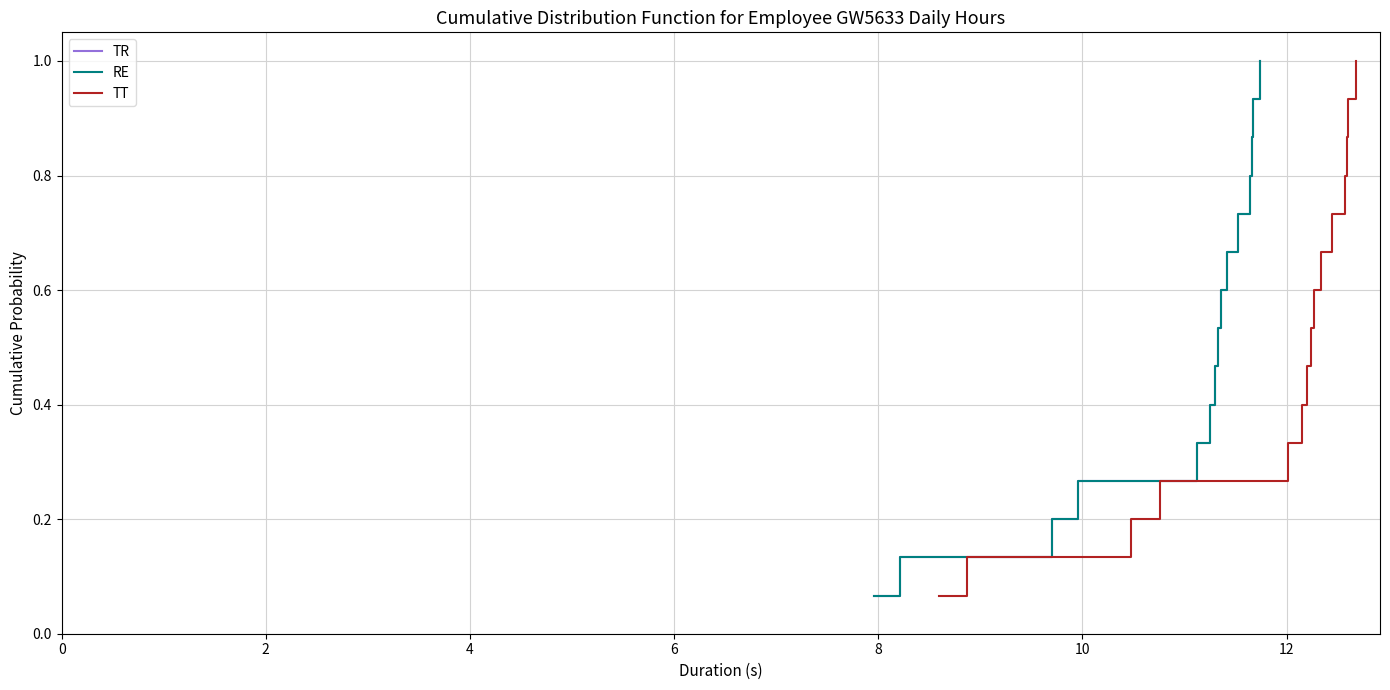

What is the highest value of the TT series?

1.0